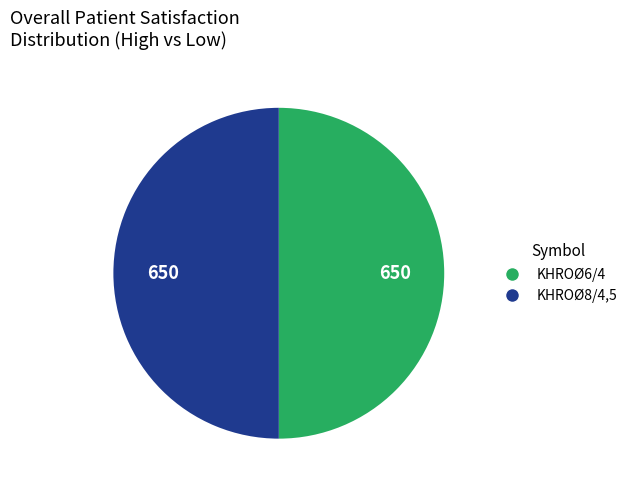

True or false: KHROØ6/4 accounts for 58% of the total.

False